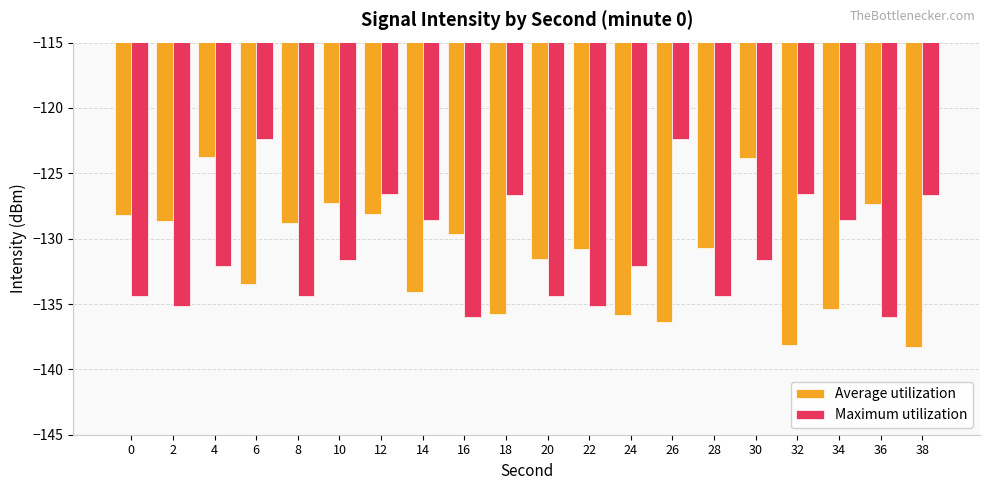

What is the total value across all series at 8?

-263.2